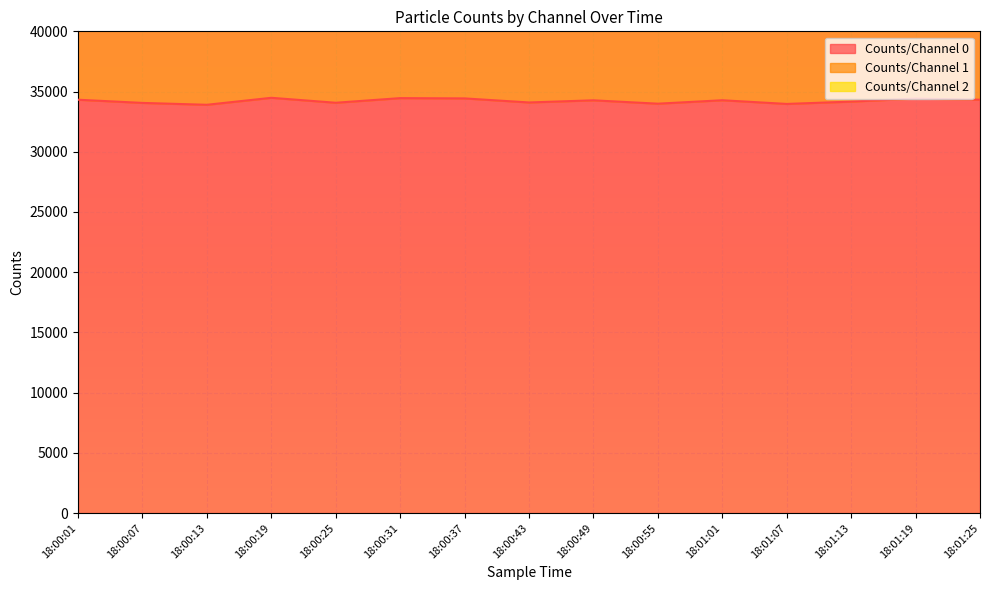

List the series in order of their overall mean, lowest first.

Counts/Channel 2, Counts/Channel 1, Counts/Channel 0